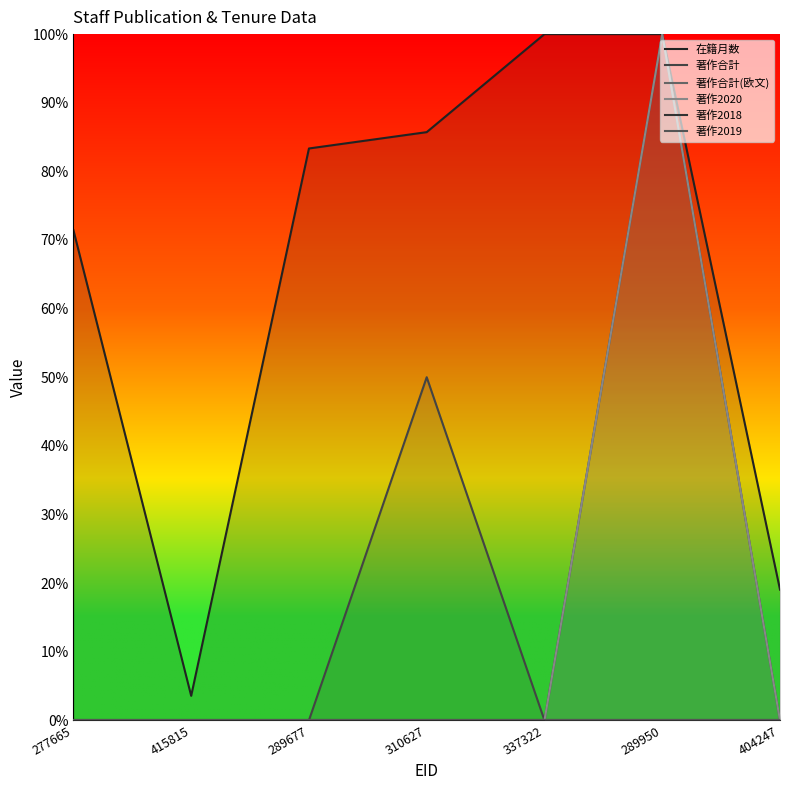

What is the spread (max minus min) of values at 310627?

85.7